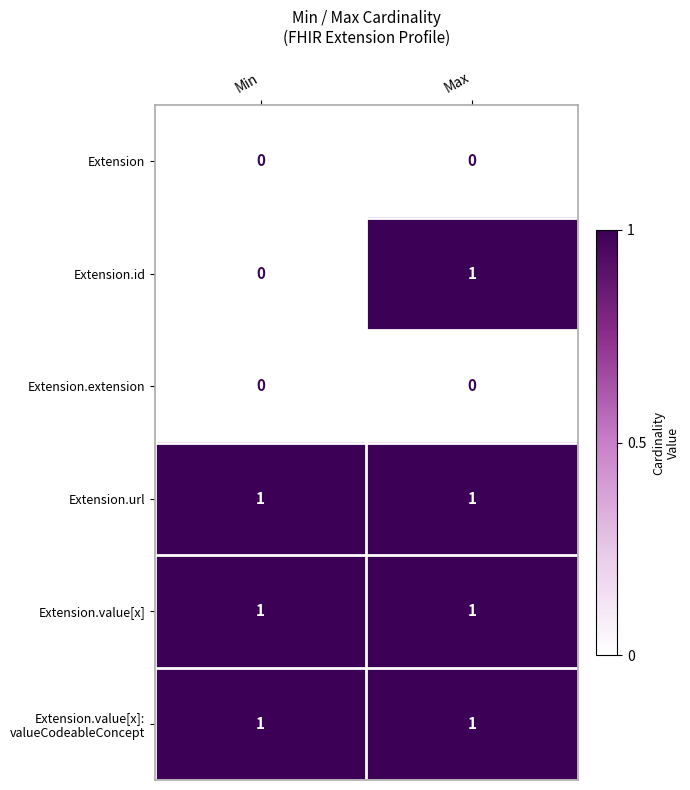

What is the total value across all series at Min?

3